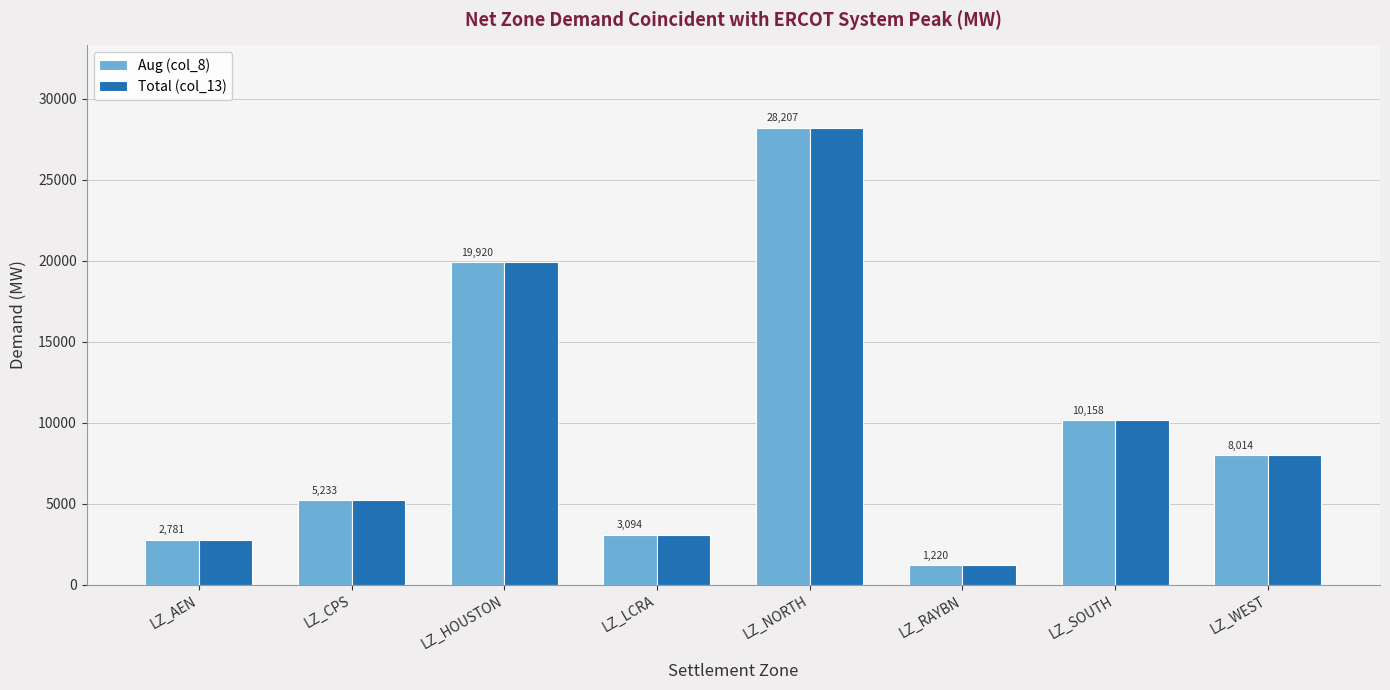

What is the sum of the Aug (col_8) values at LZ_CPS and LZ_WEST?

13246.7